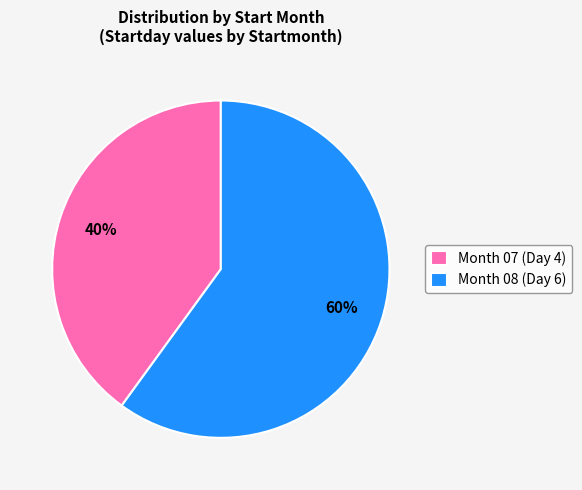

To the nearest percent, what is the average slice percentage?

50%